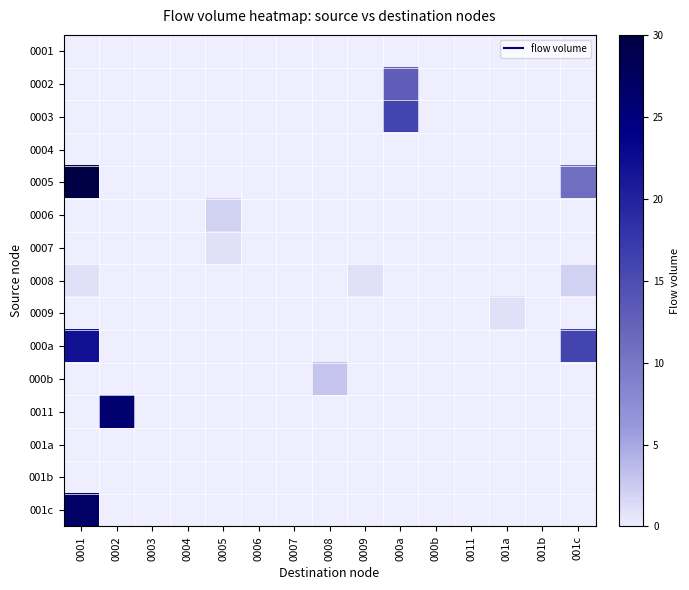

At which category is the sum across all series the highest?

0001